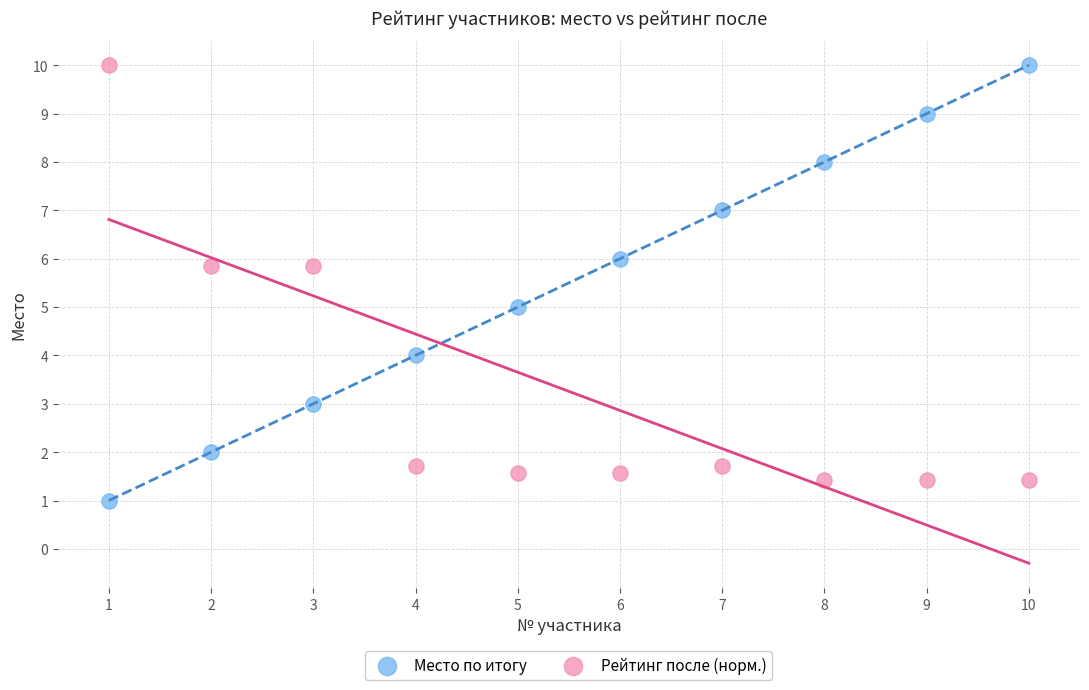

What are all the series names shown in the legend?

Место по итогу, Рейтинг после (норм.)